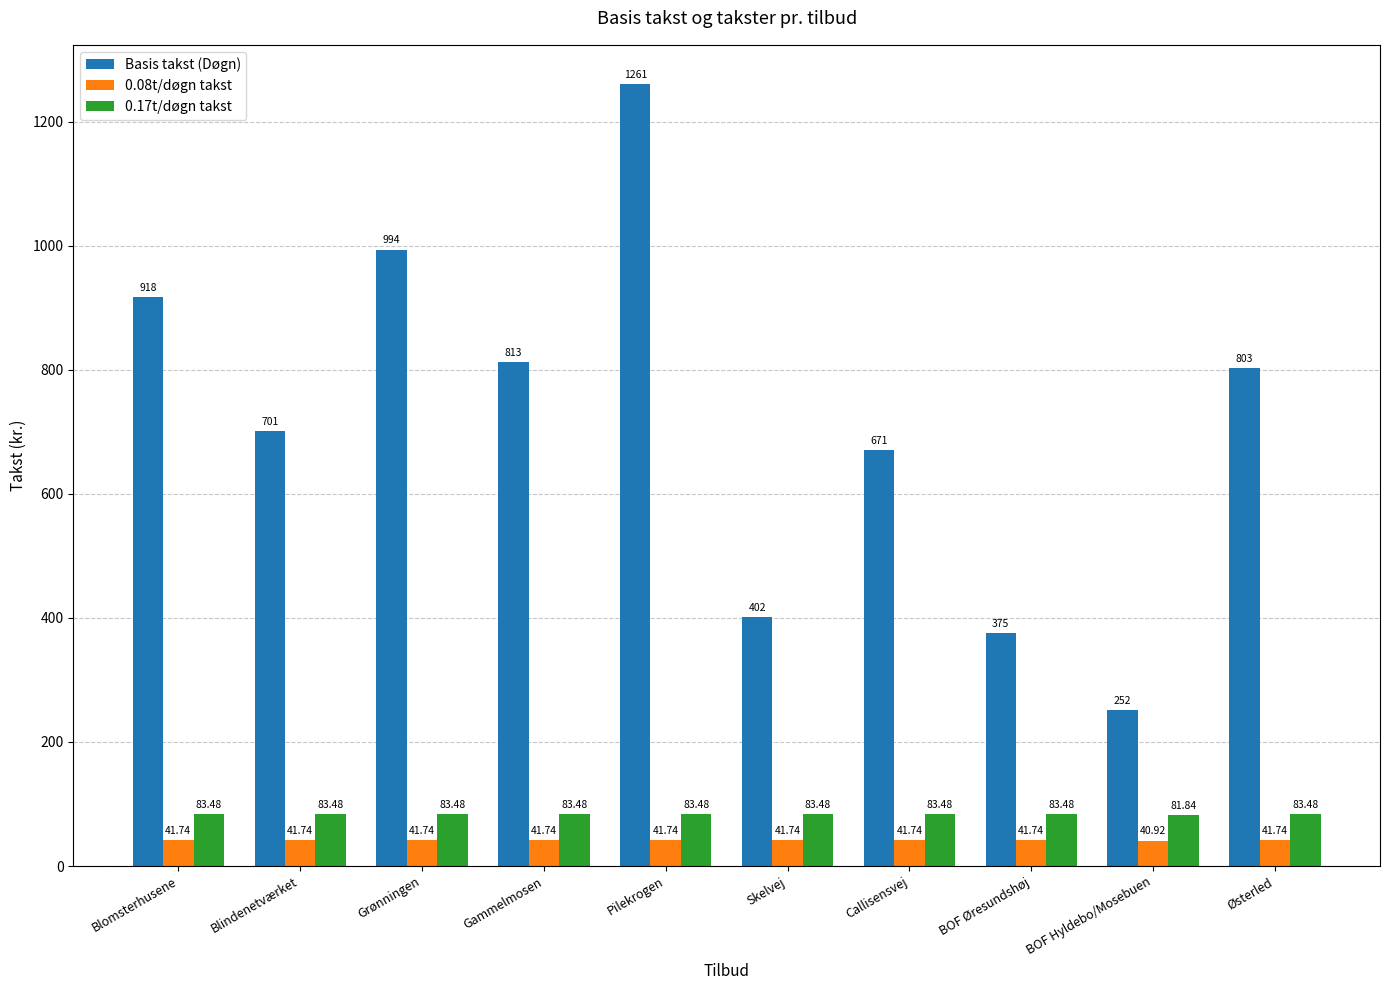

What is the value of the Basis takst (Døgn) bar at the 2nd from the left?

701.0